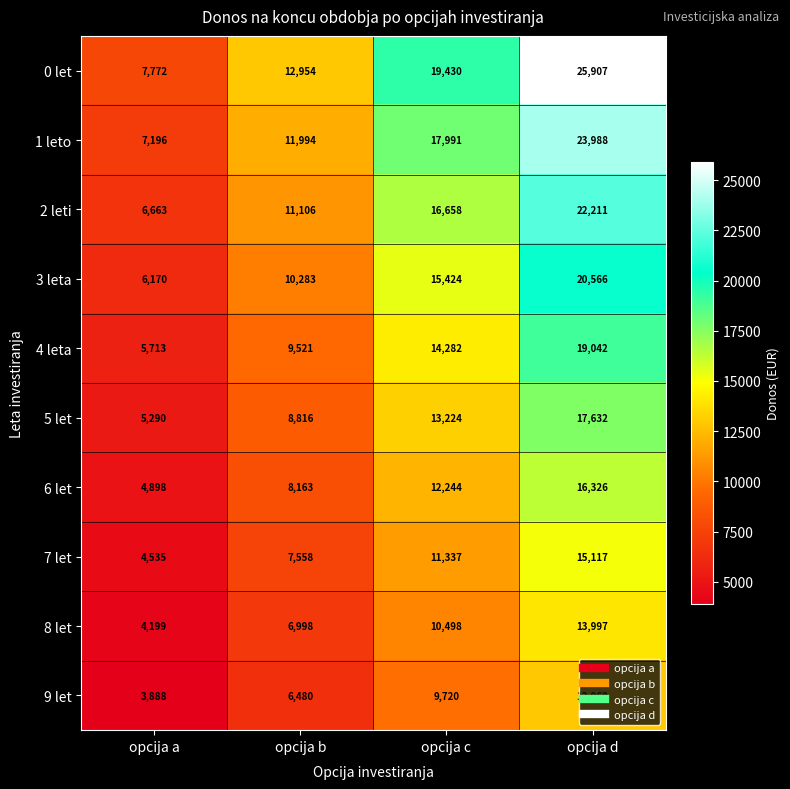

Rank the series at opcija d from highest to lowest value.

0 let, 1 leto, 2 leti, 3 leta, 4 leta, 5 let, 6 let, 7 let, 8 let, 9 let